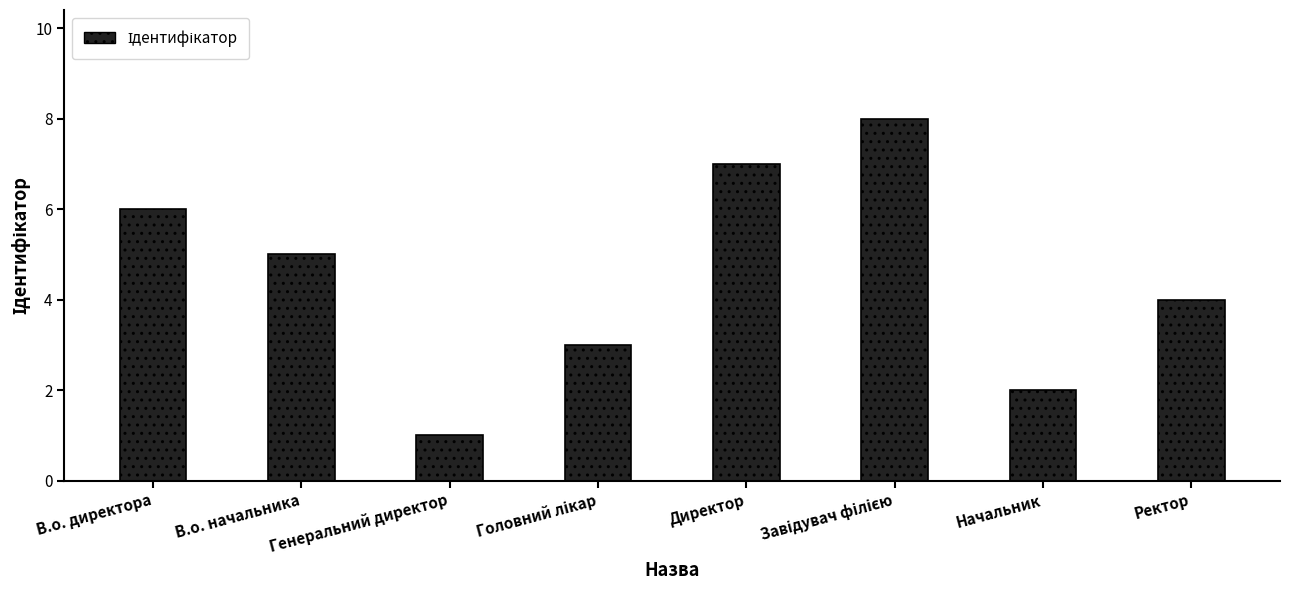

What value does the data have at Начальник?

2